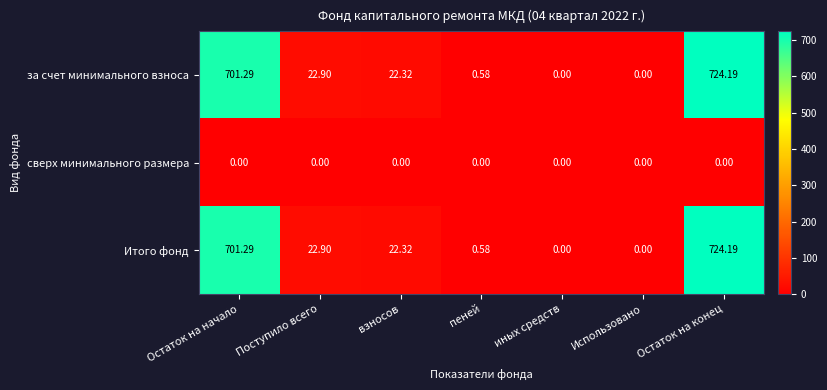

Where is Итого фонд nearest to the value 362?

Поступило всего